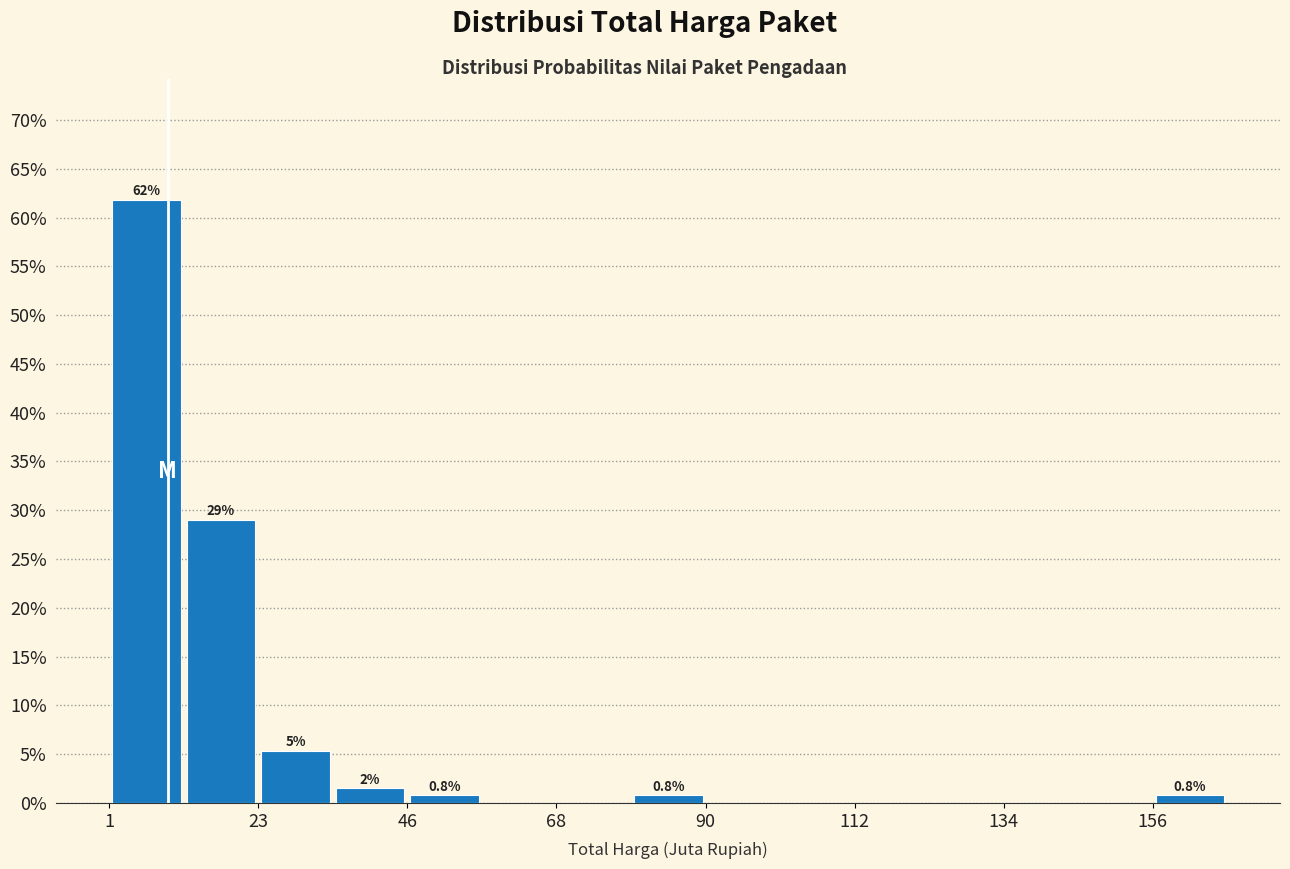

Around what value on the x-axis is the tallest bar? Give the approximate position of its centre, as read against the axis.

5